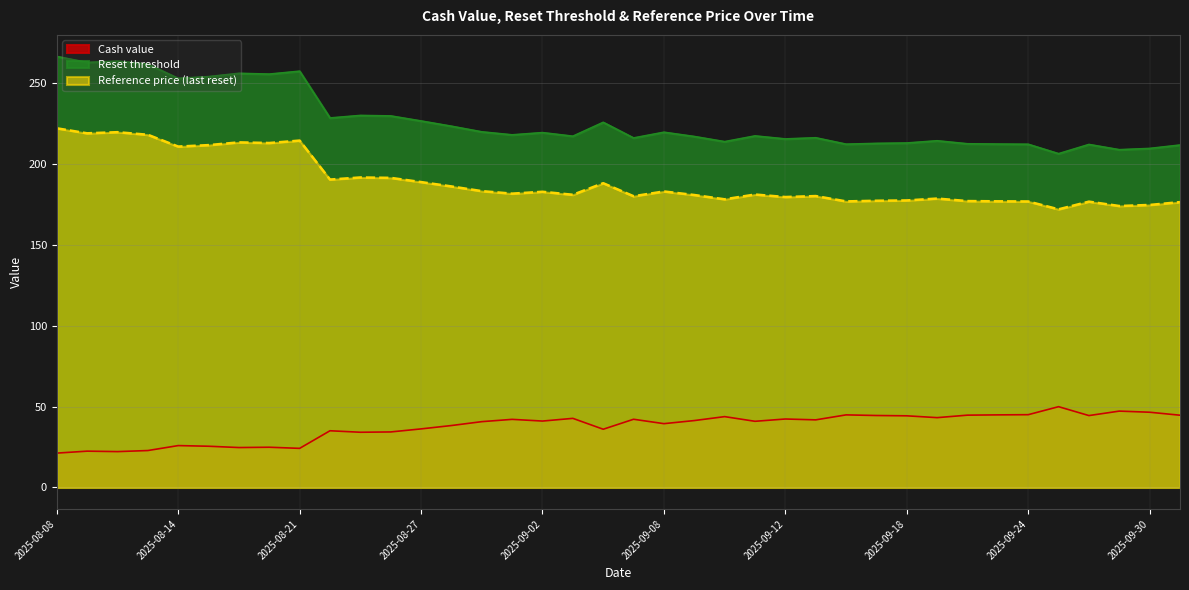

What value does the Reference price (last reset) series have at 2025-09-11?

217.4